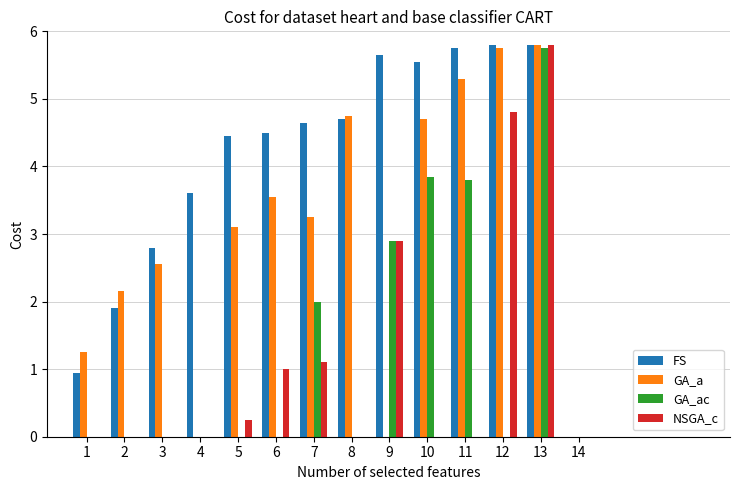

Is the value of GA_ac at 6 greater than the value of GA_a at 3?

No